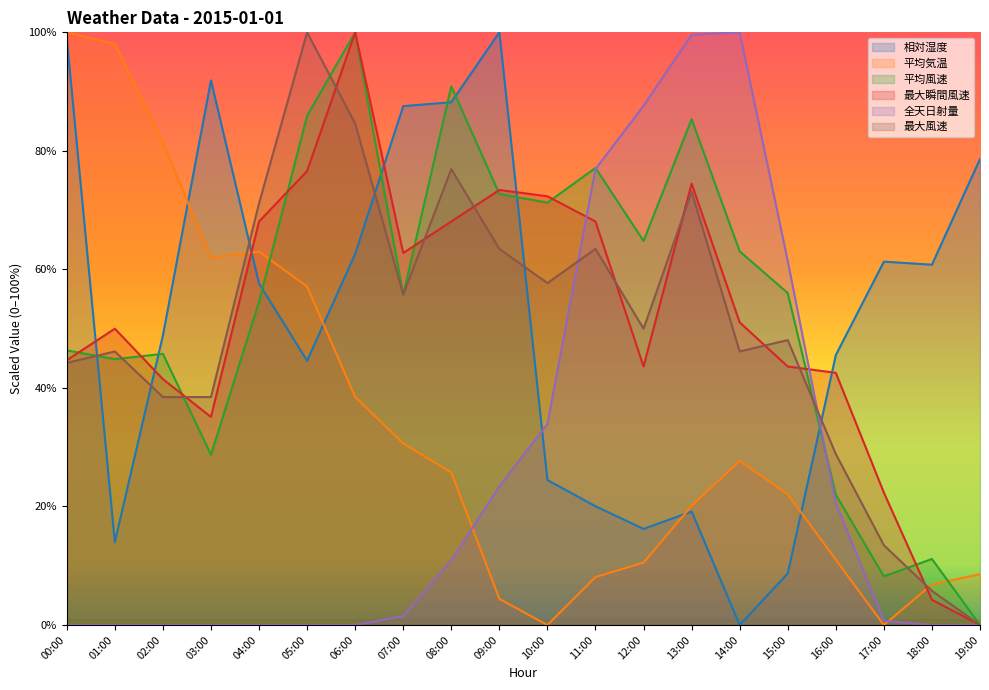

What are all the series names shown in the legend?

相対湿度, 平均気温, 平均風速, 最大瞬間風速, 全天日射量, 最大風速